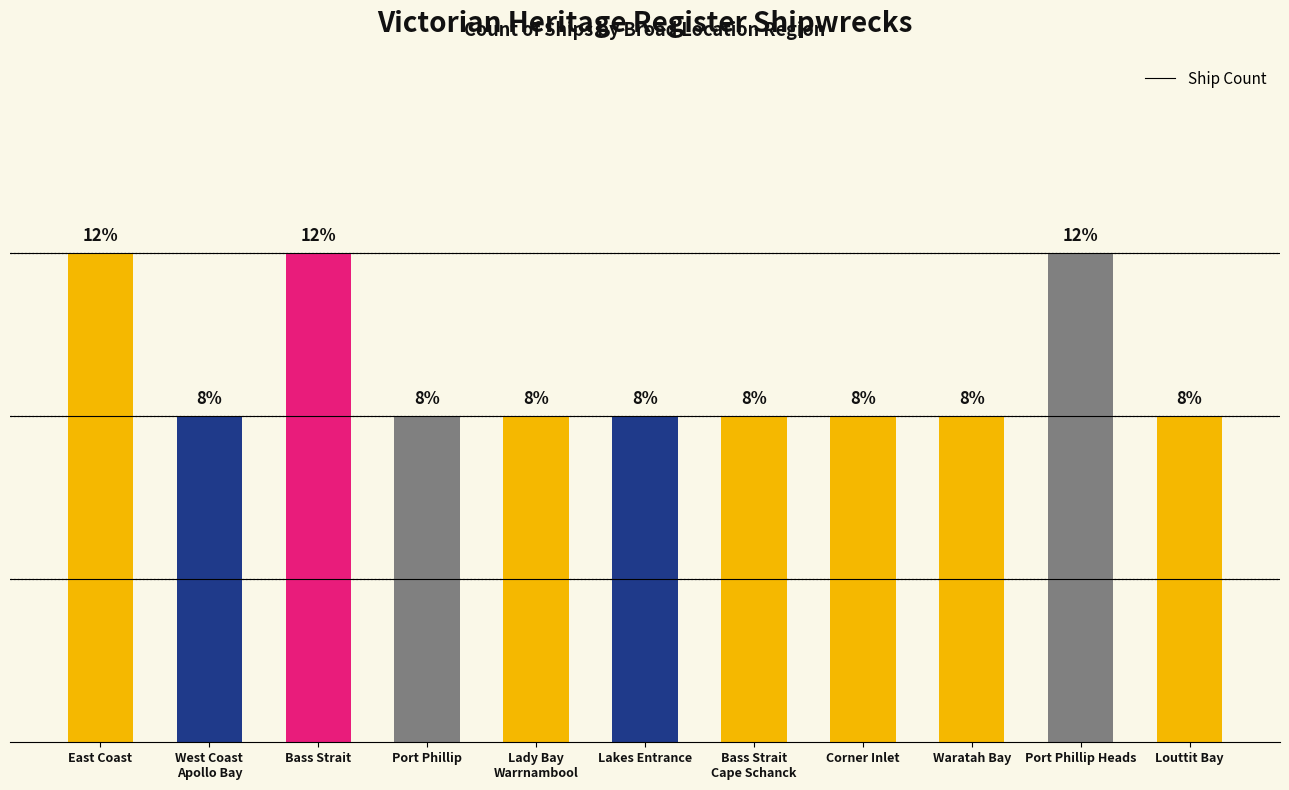

The chart shows a value of 3 at Bass Strait
Cape Schanck. True or false?

False